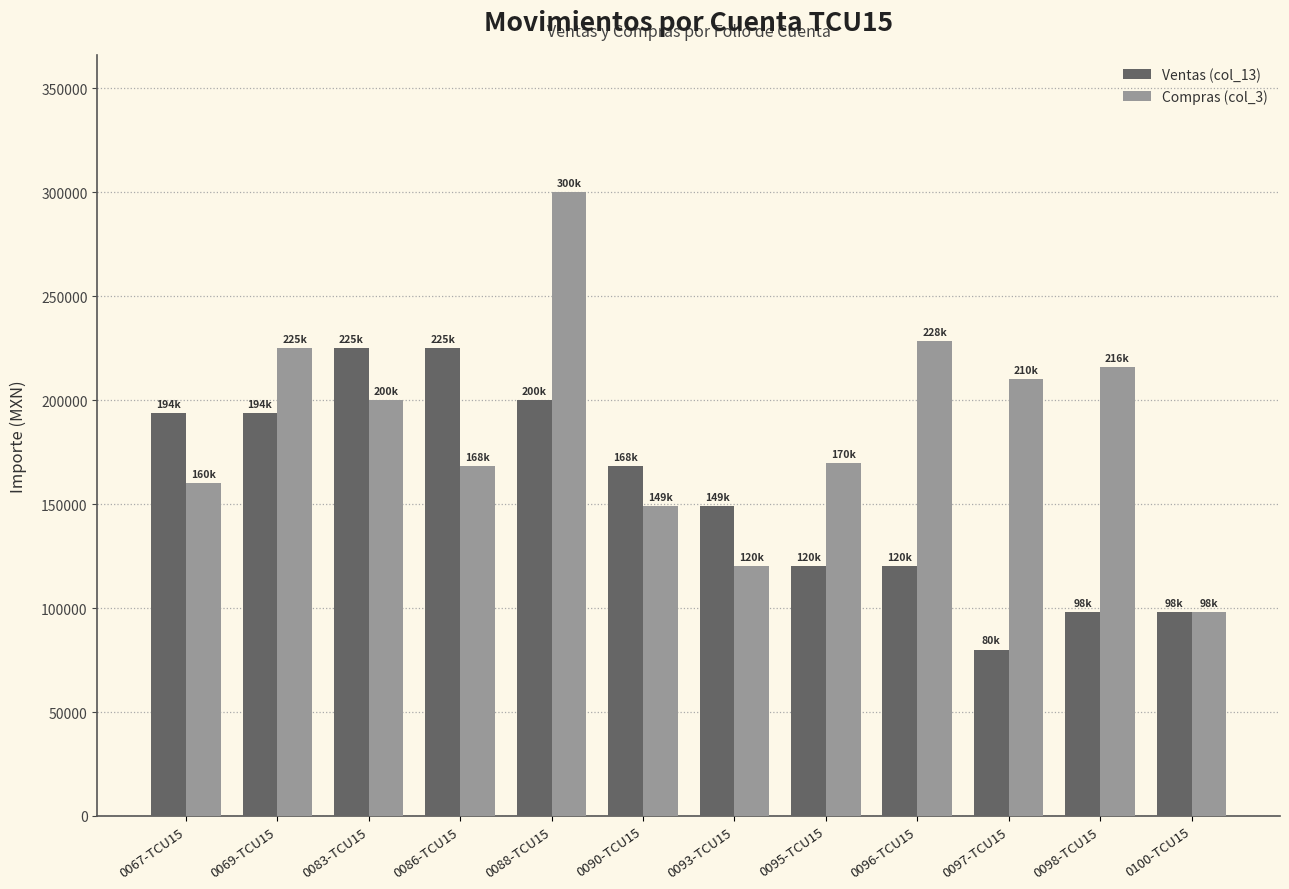

Between 0069-TCU15 and 0097-TCU15, which series saw the biggest shift?

Ventas (col_13)